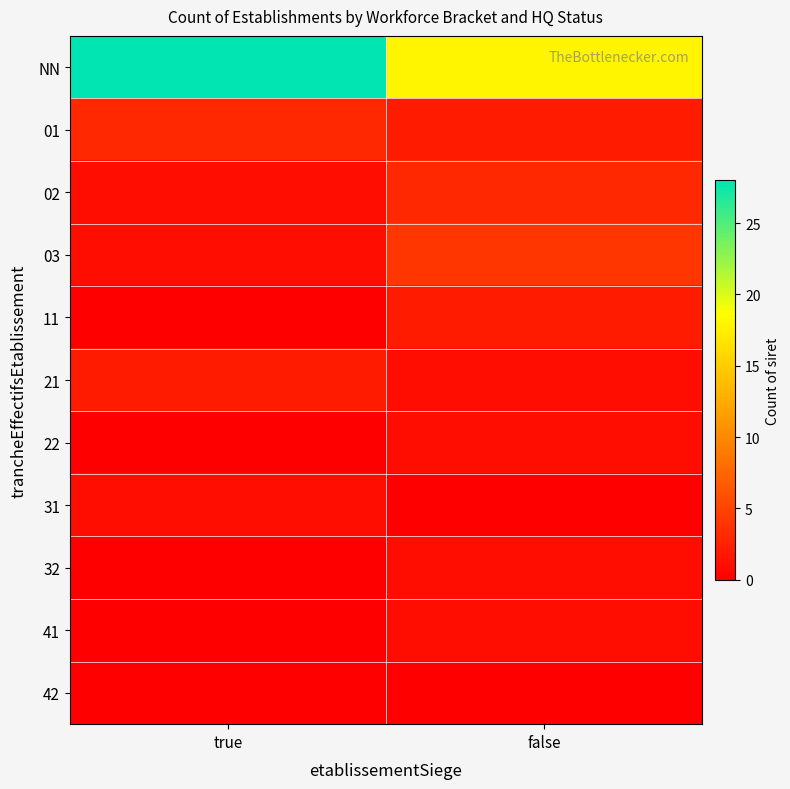

Reading right to left, transcribe all the data shown in this chart.

NN: false=18	true=28
01: false=2	true=3
02: false=3	true=1
03: false=4	true=1
11: false=2	true=0
21: false=1	true=2
22: false=1	true=0
31: false=0	true=1
32: false=1	true=0
41: false=1	true=0
42: false=0	true=0